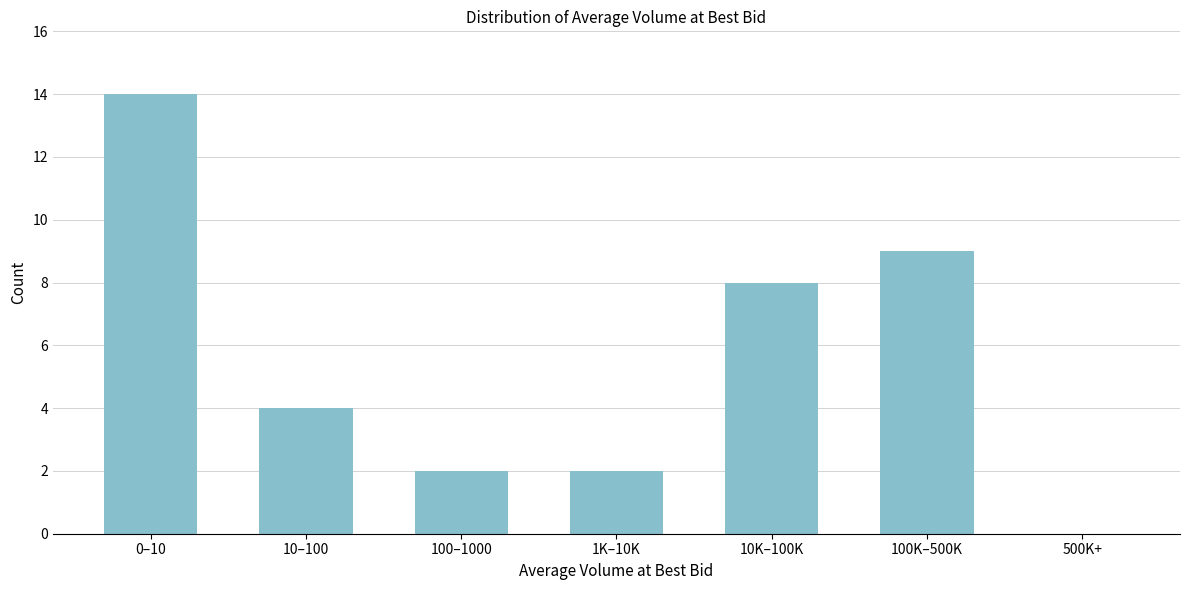

Reading right to left, list all the values displayed in this chart.

500K+=0	100K–500K=9	10K–100K=8	1K–10K=2	100–1000=2	10–100=4	0–10=14